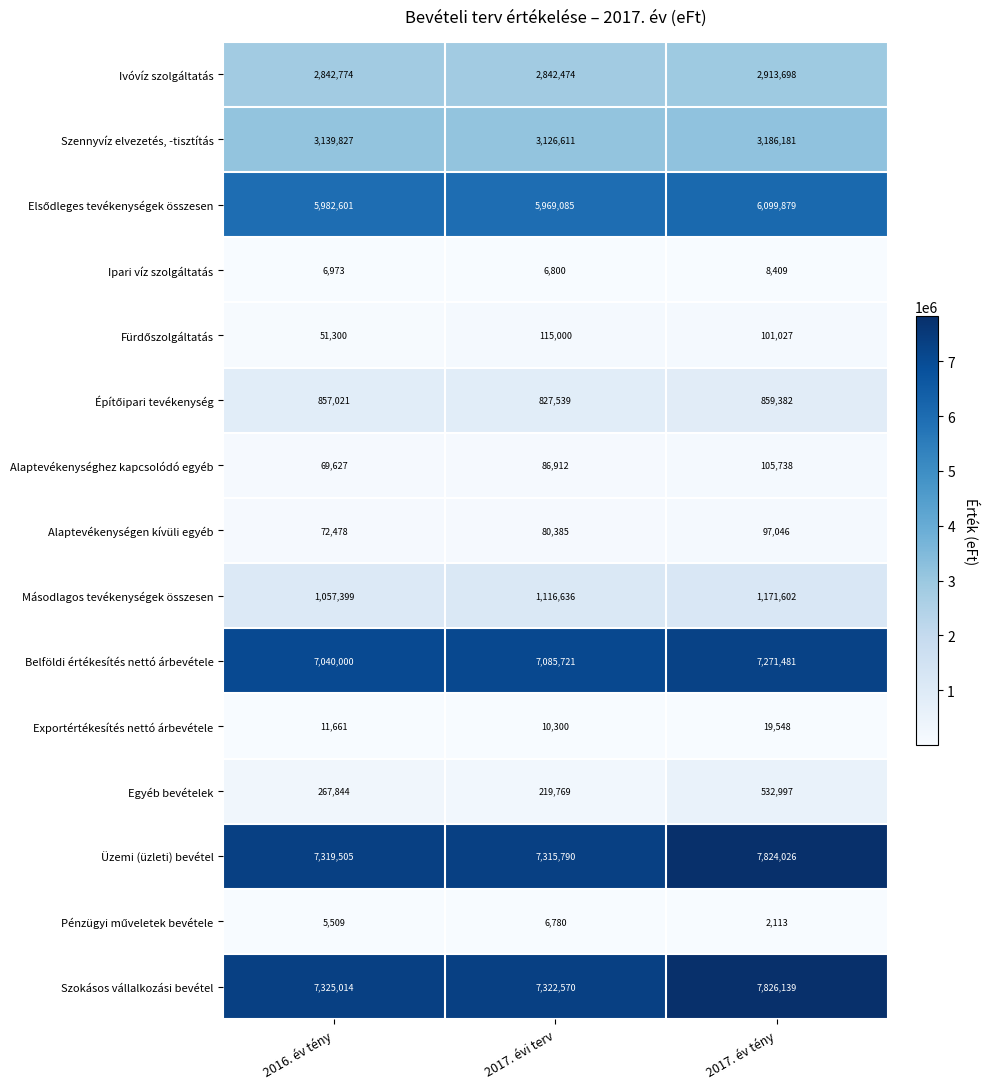

How many Belföldi értékesítés nettó árbevétele values are between 7040000 and 7271481?

3